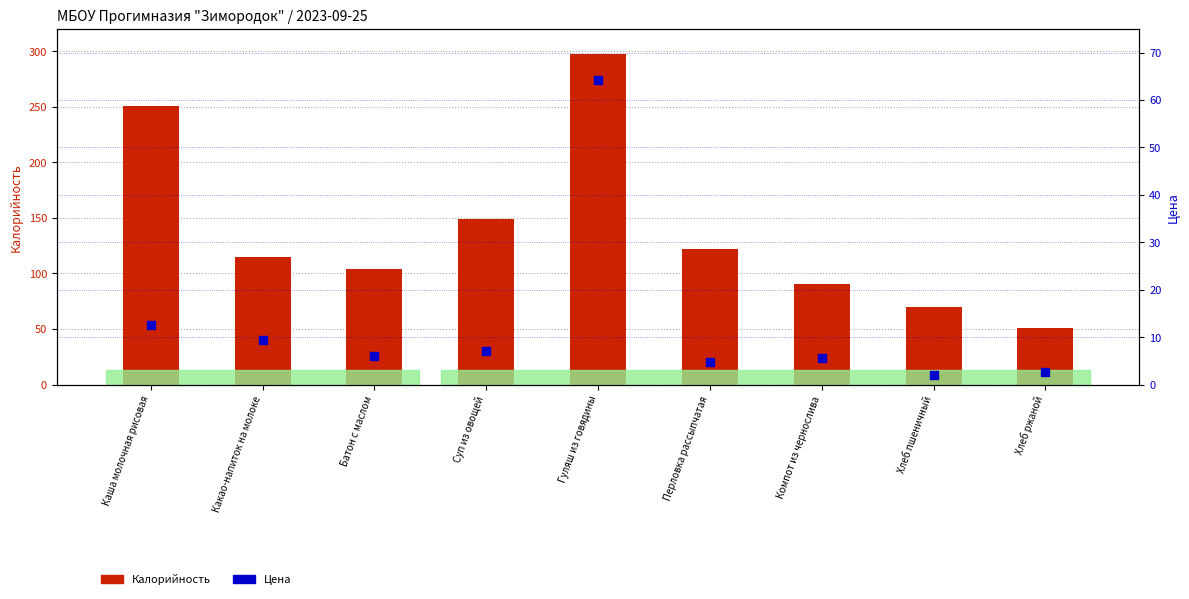

Which series has the largest total across all categories?

Калорийность